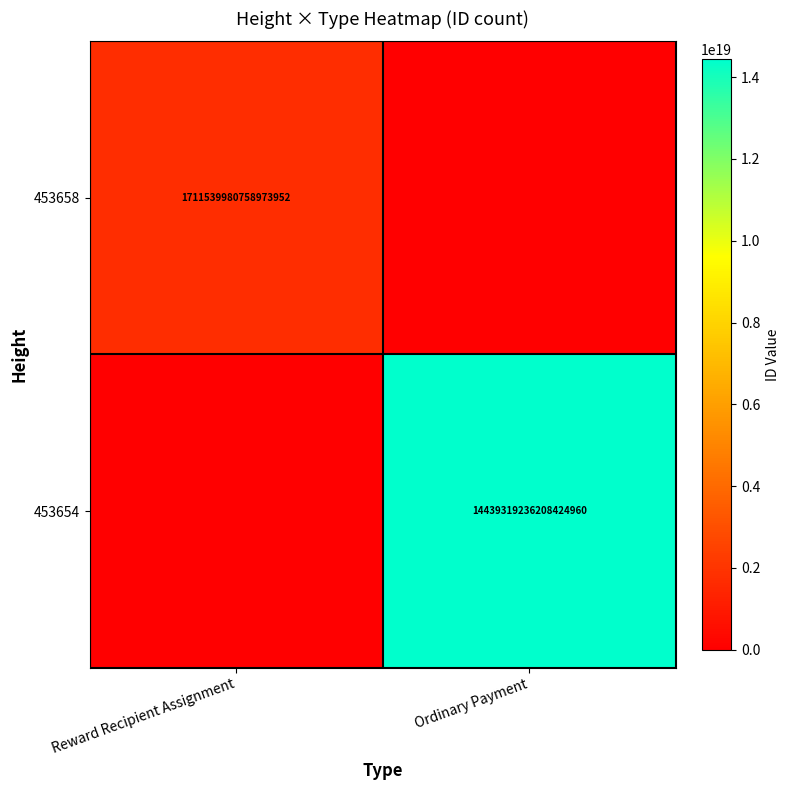

Is it true that 453658 equals 1148226803244697728 at Reward Recipient Assignment?

False